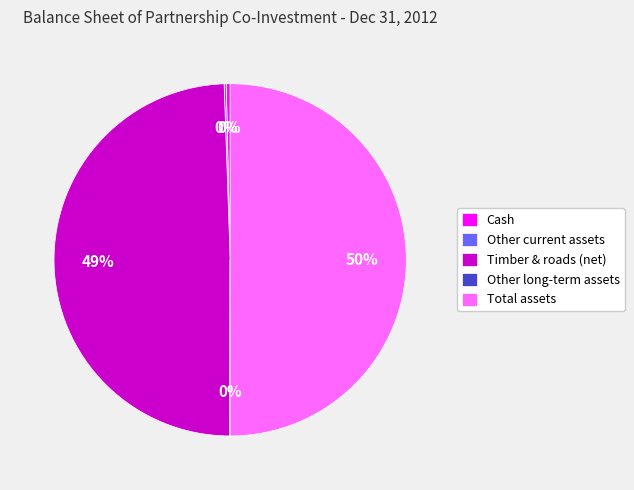

Is it true that Total assets is 50% of the pie?

True